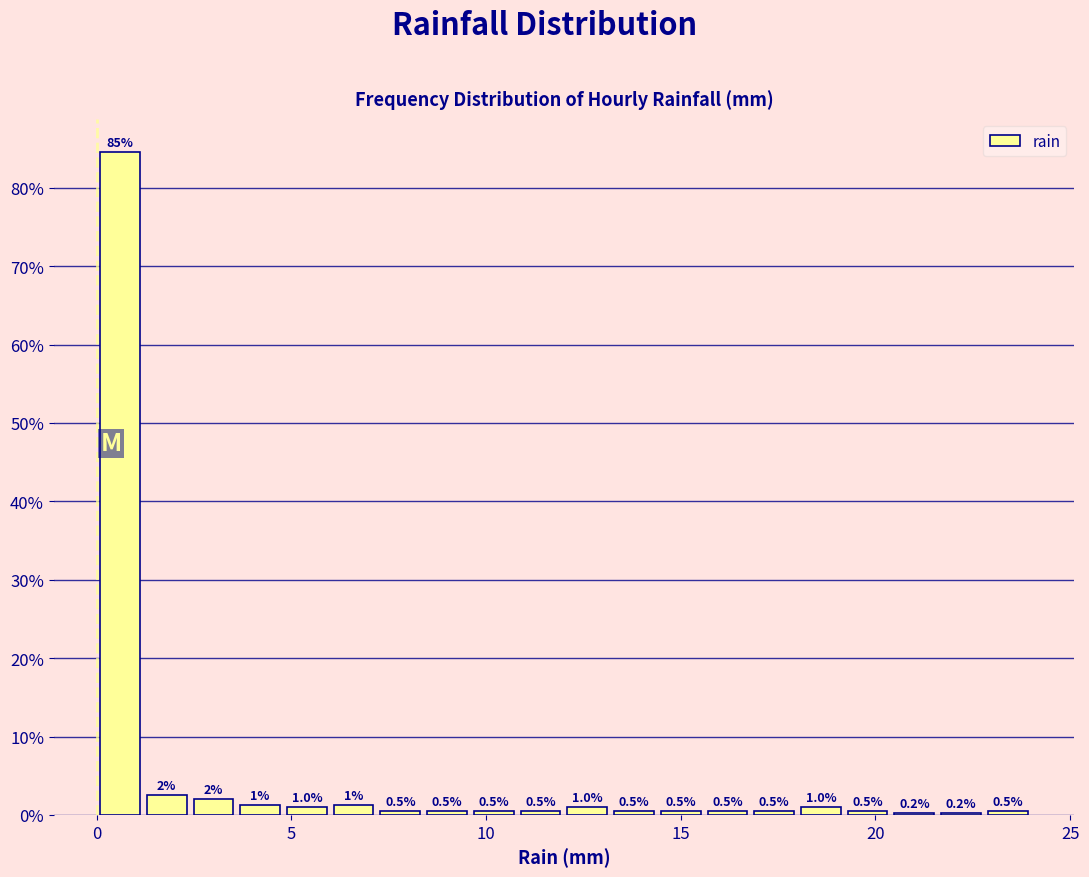

Read against the x-axis, roughly where is the centre of the tallest bar?

0.5